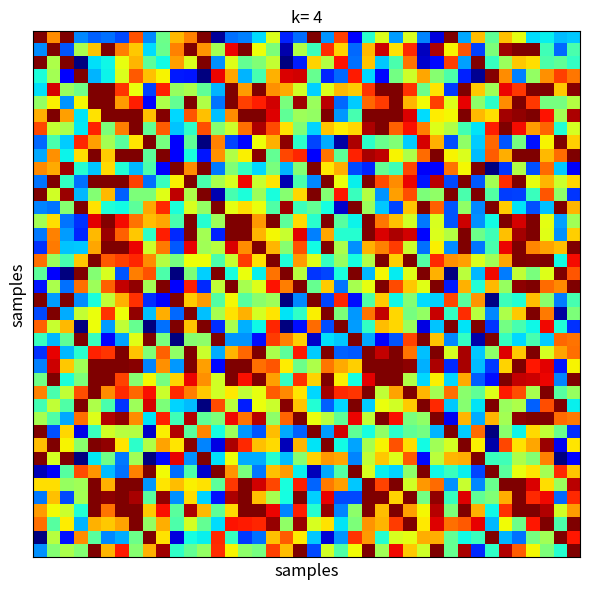

At how many categories does at least one series exceed 0?

40